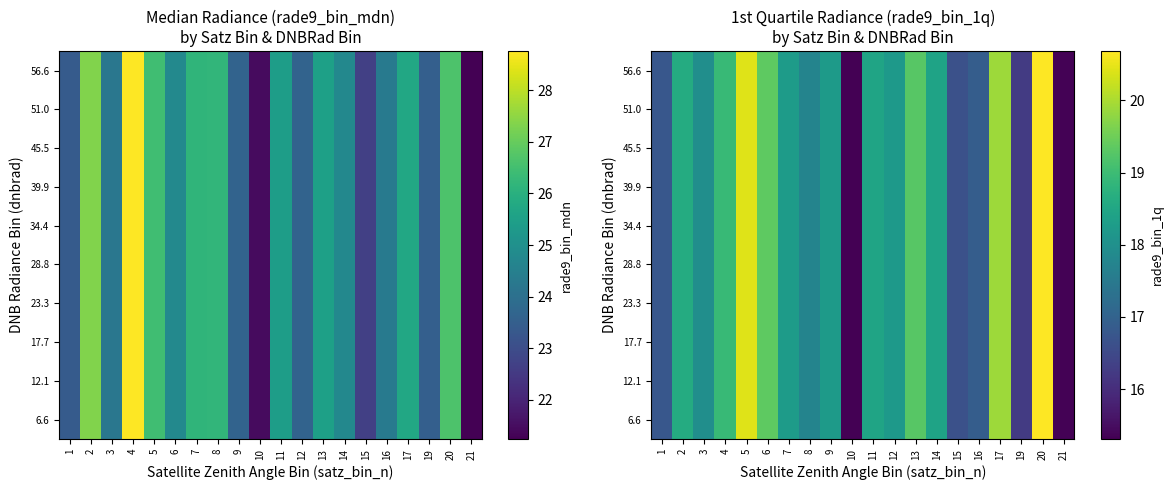

What is the approximate value of 23.3 at 10?

15.3